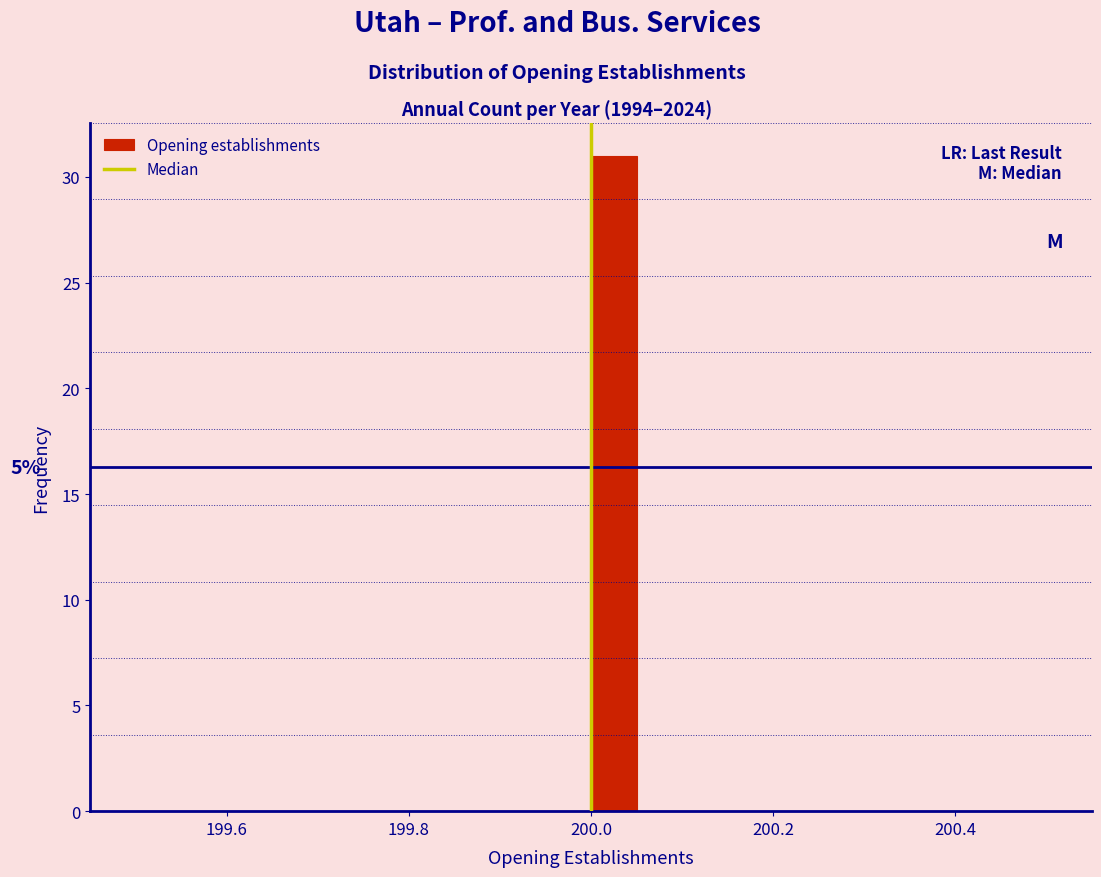

Around what value on the x-axis is the tallest bar? Give the approximate position of its centre, as read against the axis.

200.02